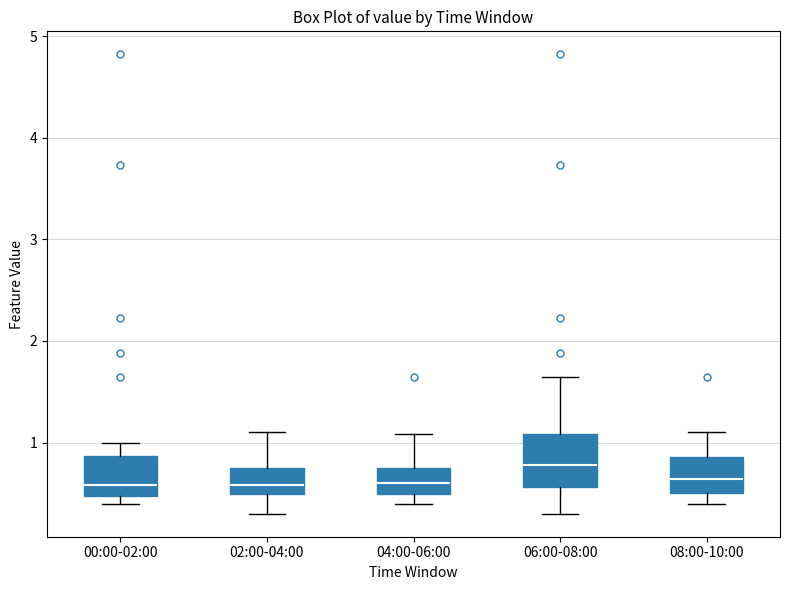

Where does the upper whisker of the box for 04:00-06:00 end on the y-axis? The values are not printed on the chart, so give them approximately, as read against the axis.

1.1